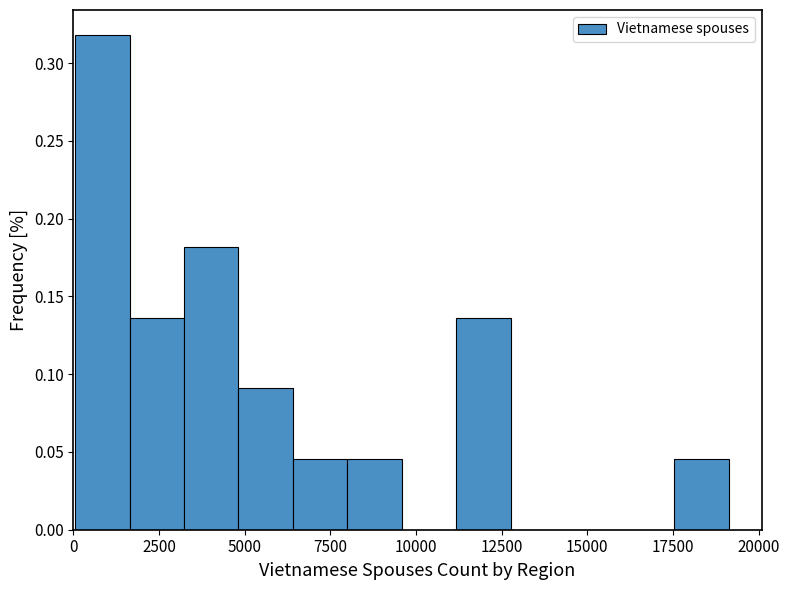

Around what value on the x-axis is the tallest bar? Give the approximate position of its centre, as read against the axis.

1000